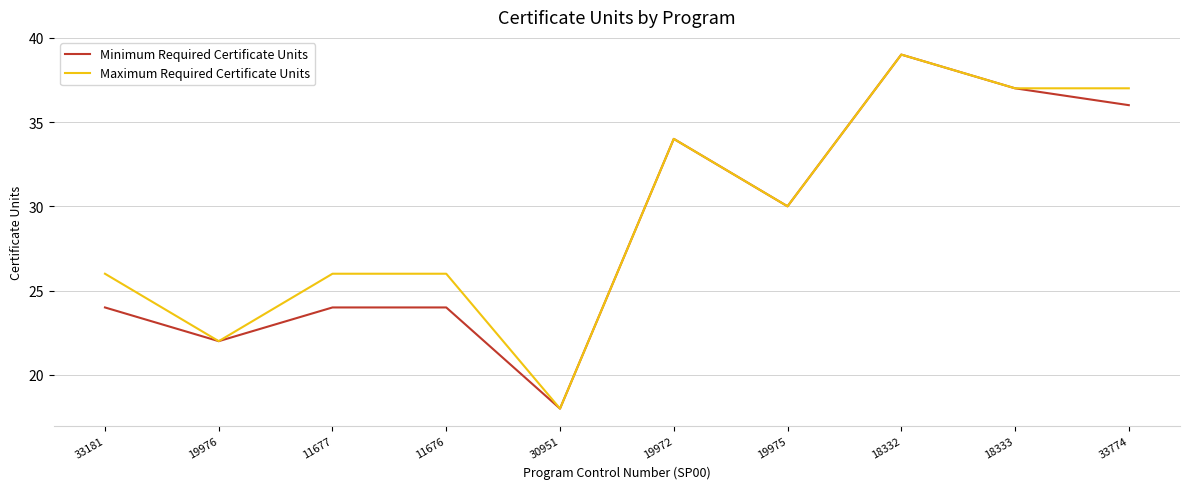

True or false: Minimum Required Certificate Units has a value of 10 at 33181.

False